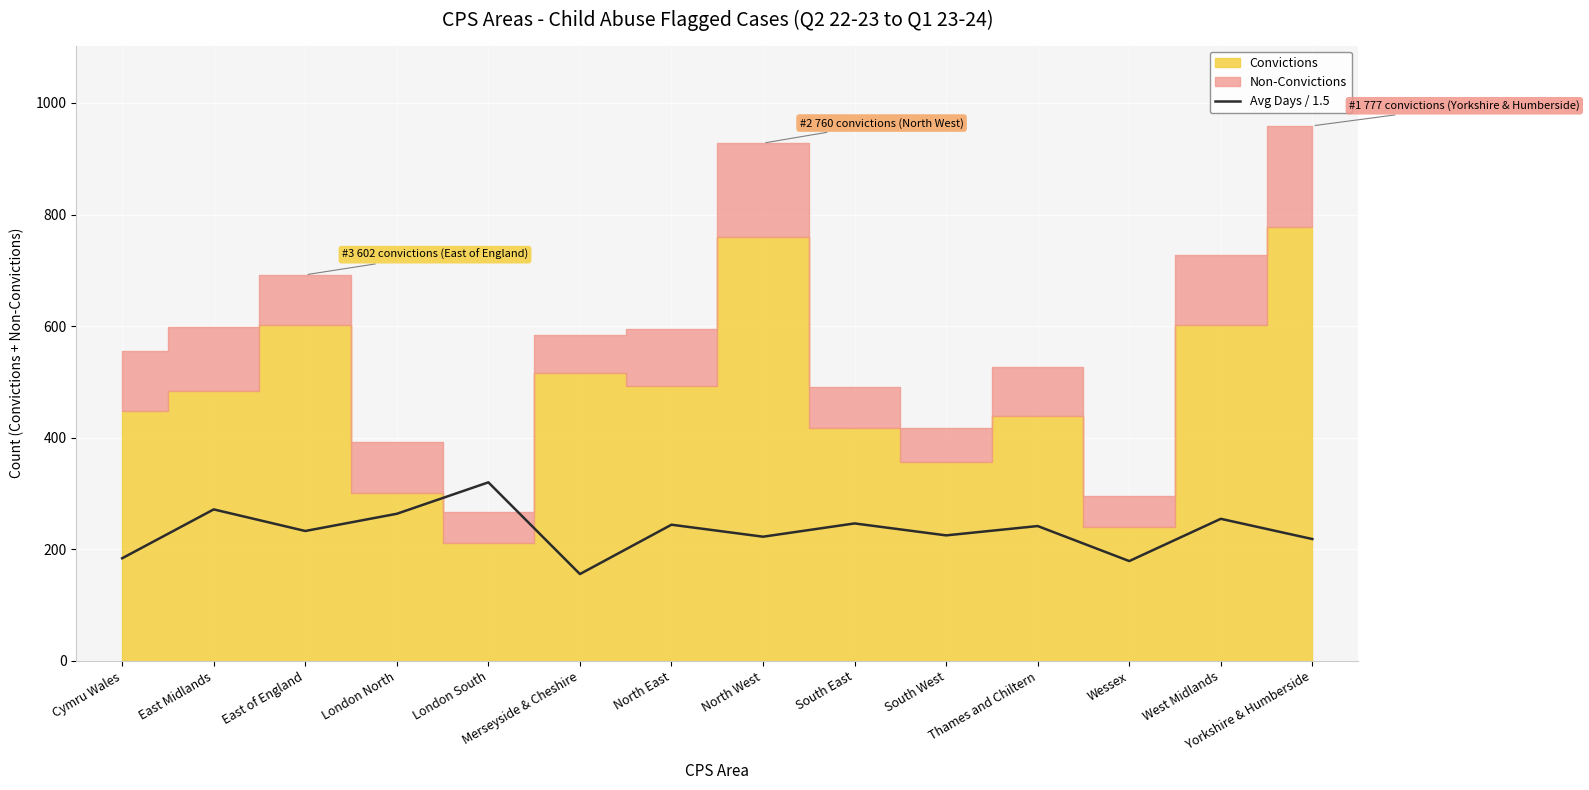

What is the change in value from East of England to West Midlands?

+21.8